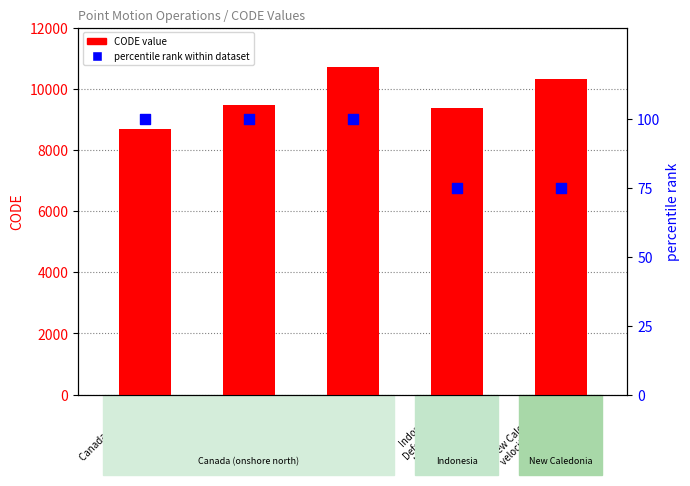

At how many categories does at least one series exceed 1876?

5